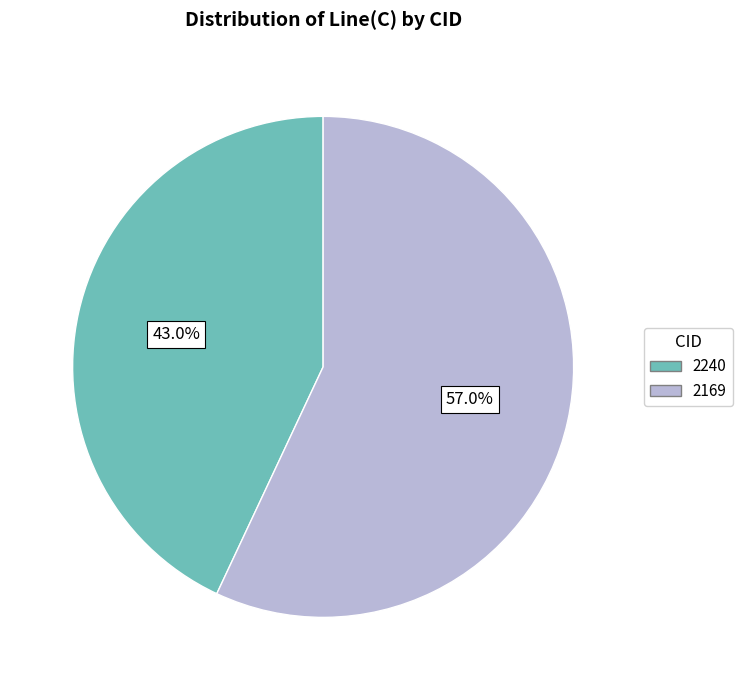

To the nearest percent, what percentage of the pie is 2240?

43%